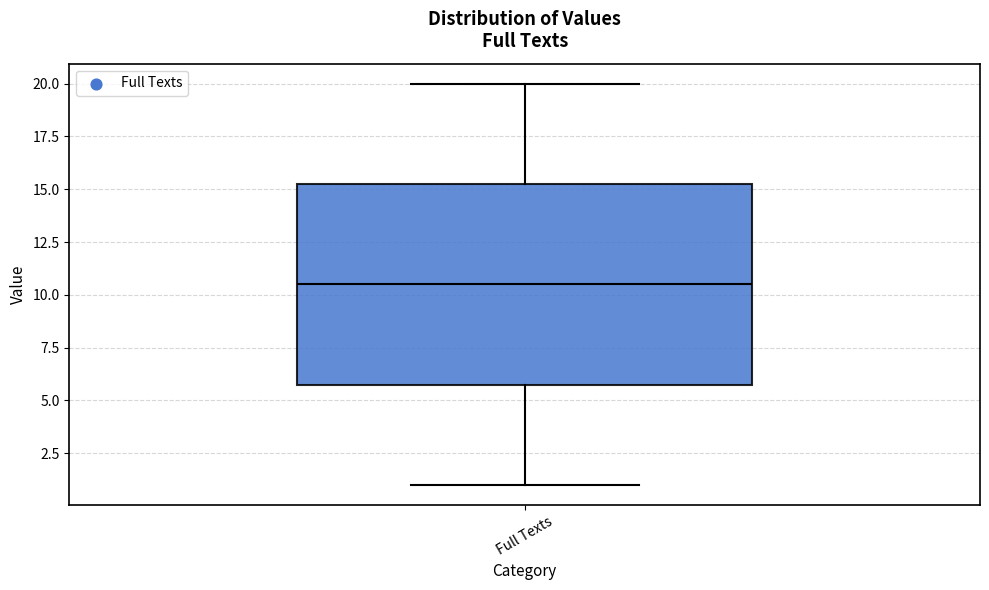

Transcribe this box plot: give where the median line is, the range the box spans, and where the two whiskers end, as read against the y-axis. The values are not printed on the chart, so give them approximately, as read against the axis.

median 10.5, box 6.0 to 15.5, whiskers 1.0 to 20.0